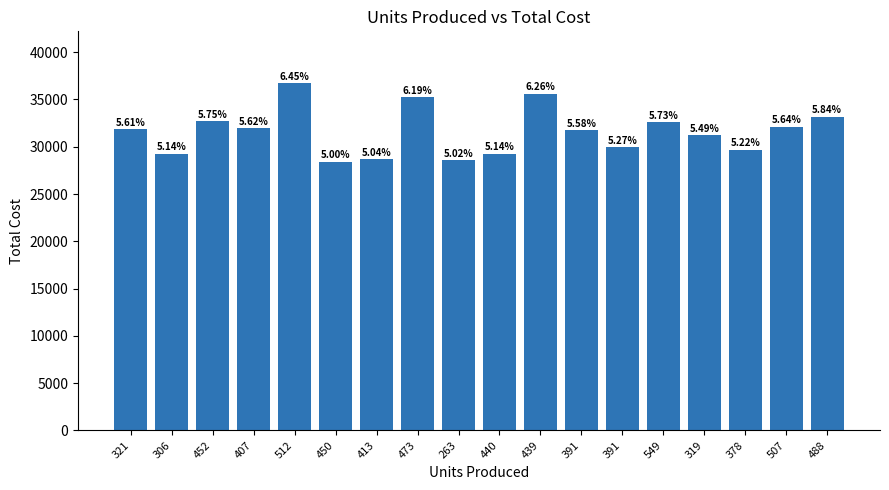

Reading left to right, what are all the values shown in this chart?

31884	29253	32731	31974	36700	28431	28654	35233	28553	29263	35629	31760	29953	32569	31229	29699	32107	33192